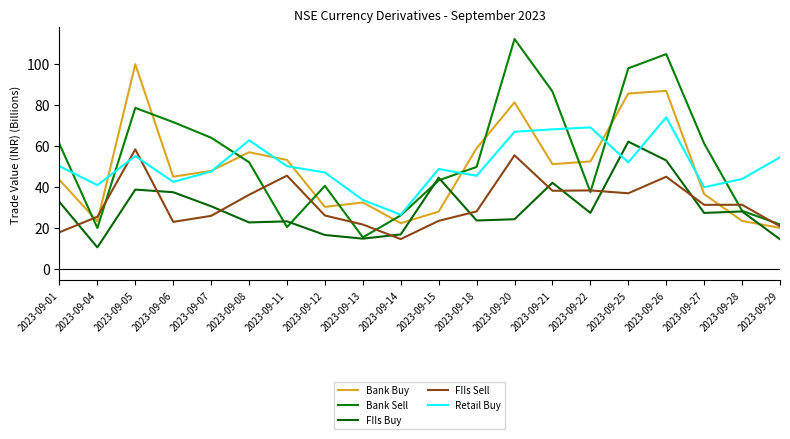

Which category has the highest value across all series?

2023-09-20